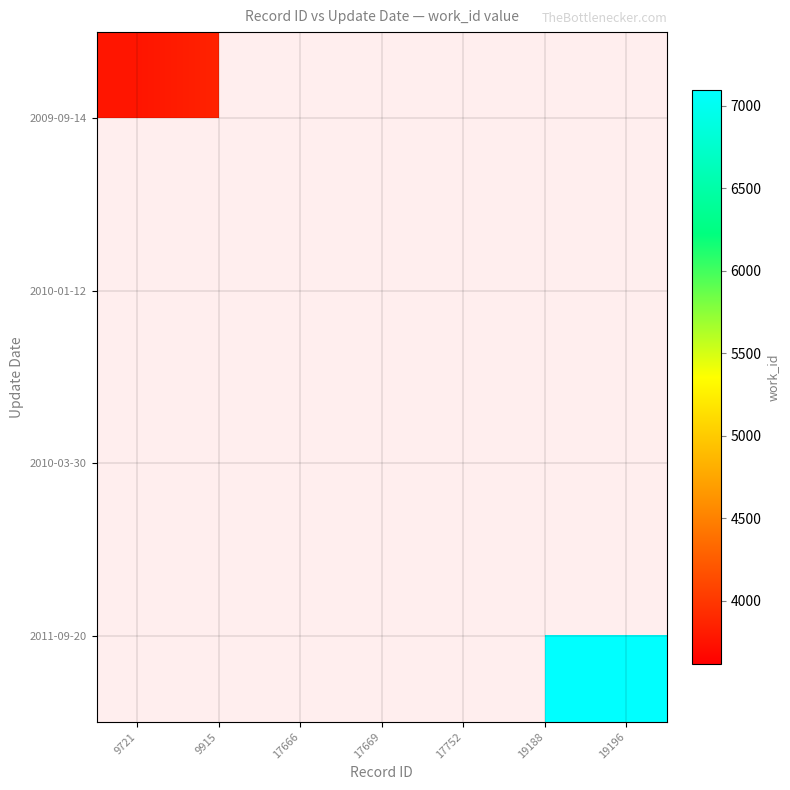

Rank the series at 9721 from lowest to highest value.

2009-09-14, 2010-01-12, 2010-03-30, 2011-09-20